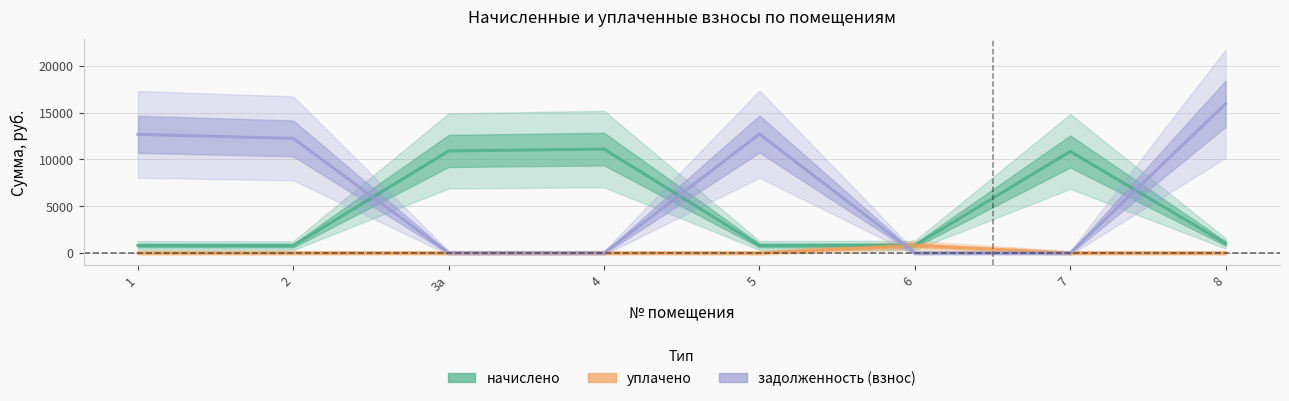

Which series ends up on top after the final intersection of начислено and задолженность (взнос)?

задолженность (взнос)